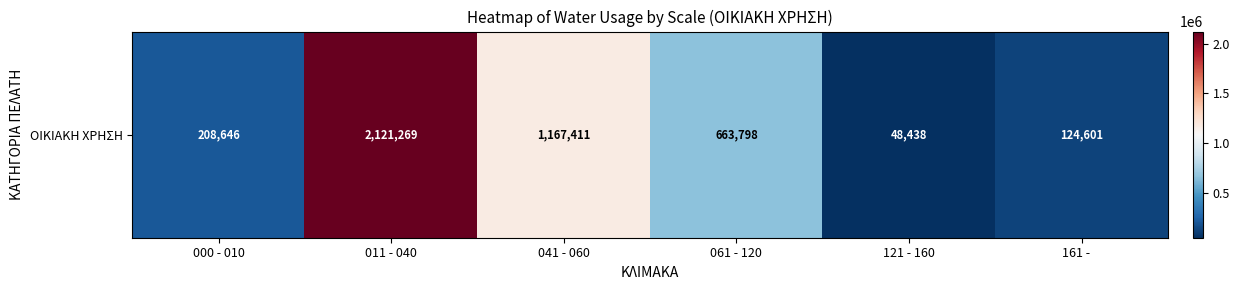

Approximately how many times larger is the value at 041 - 060 compared to 061 - 120?

1.8